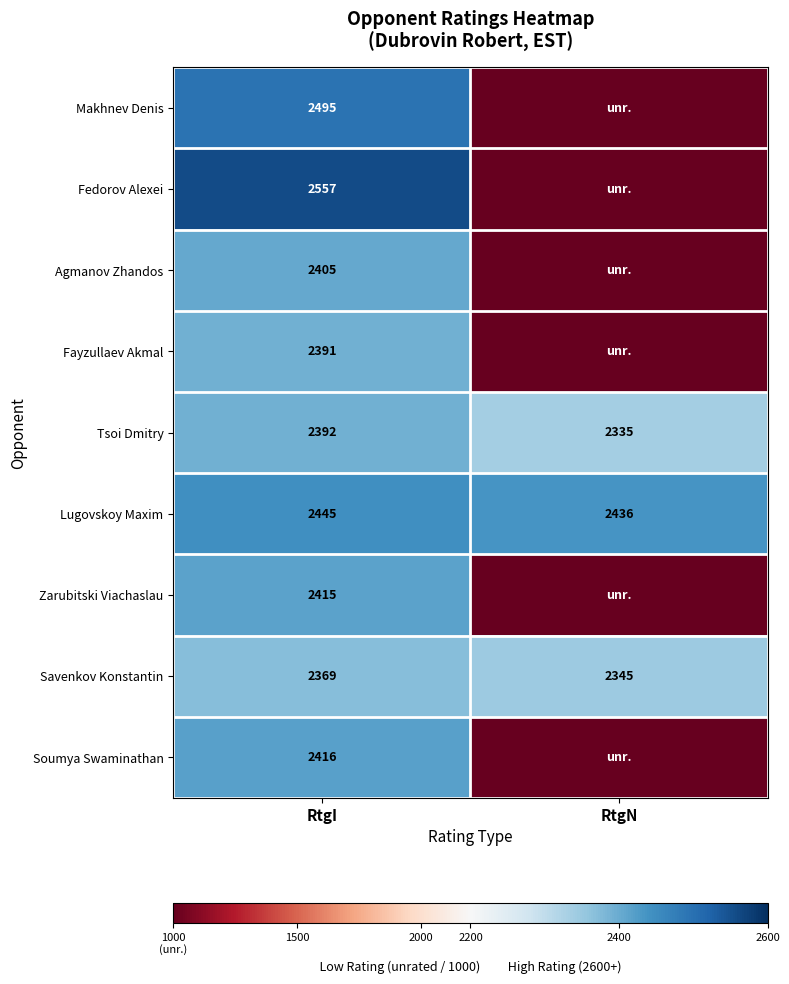

What is the average value of the Tsoi Dmitry series?

2364